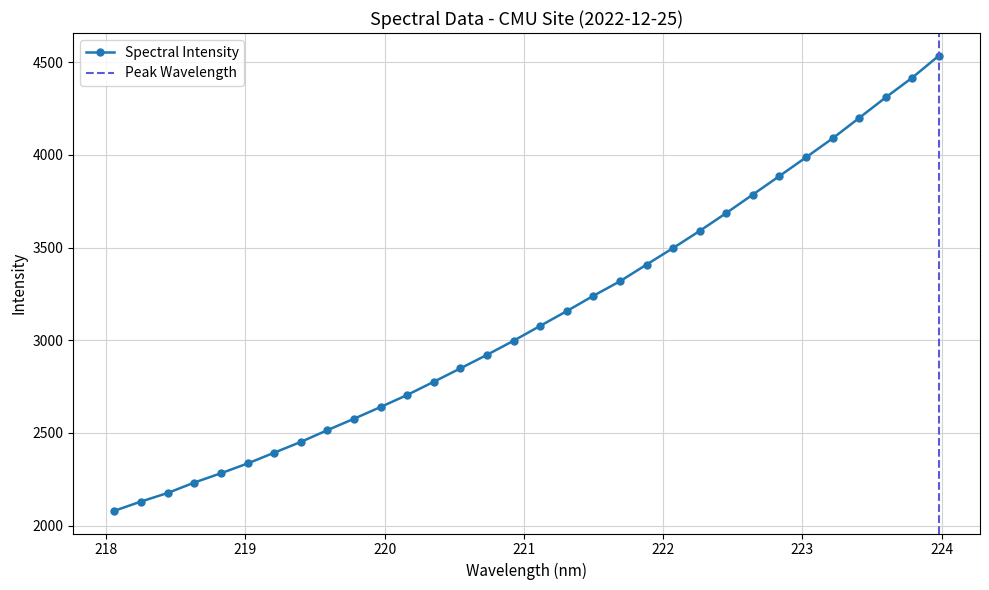

True or false: Spectral Intensity has more than 2 points higher than both neighbors.

False